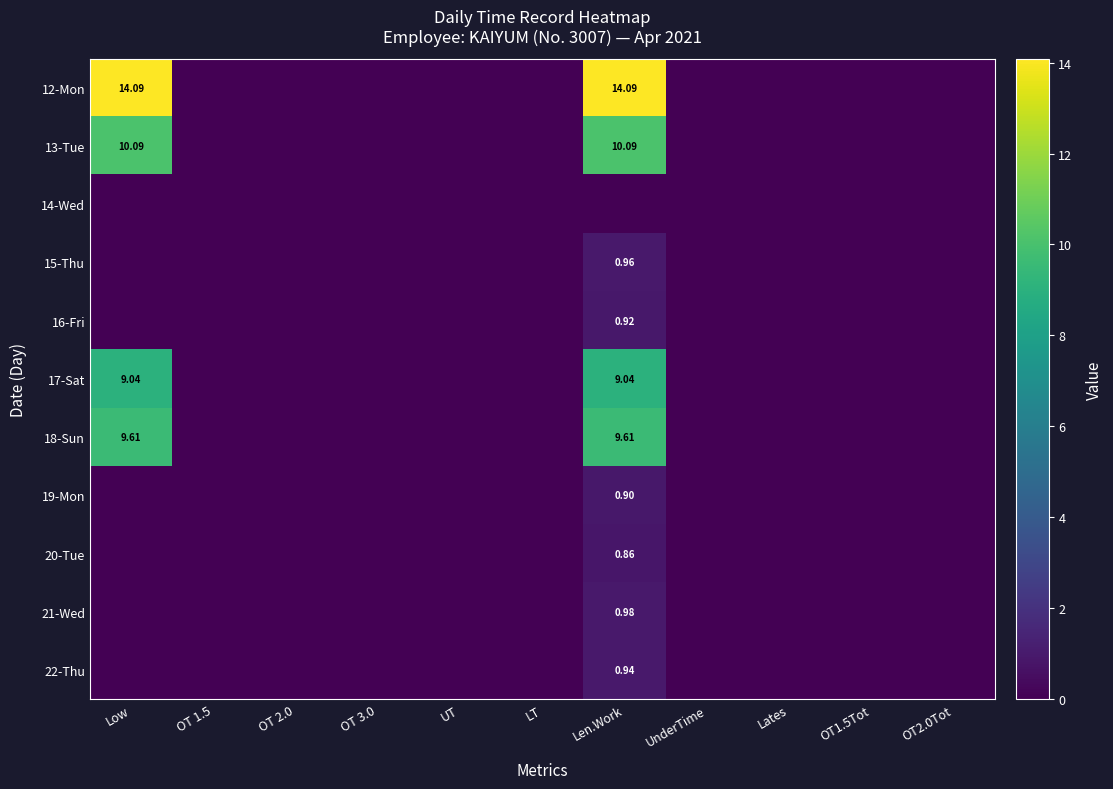

What is the average value of the 16-Fri series?

0.1